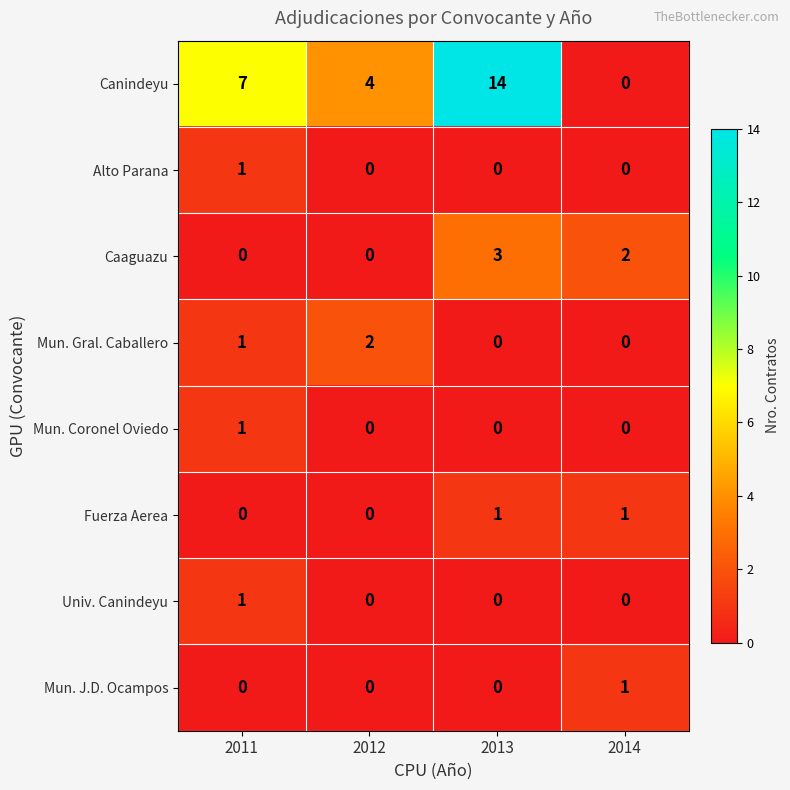

How many values in Fuerza Aerea are above zero?

2